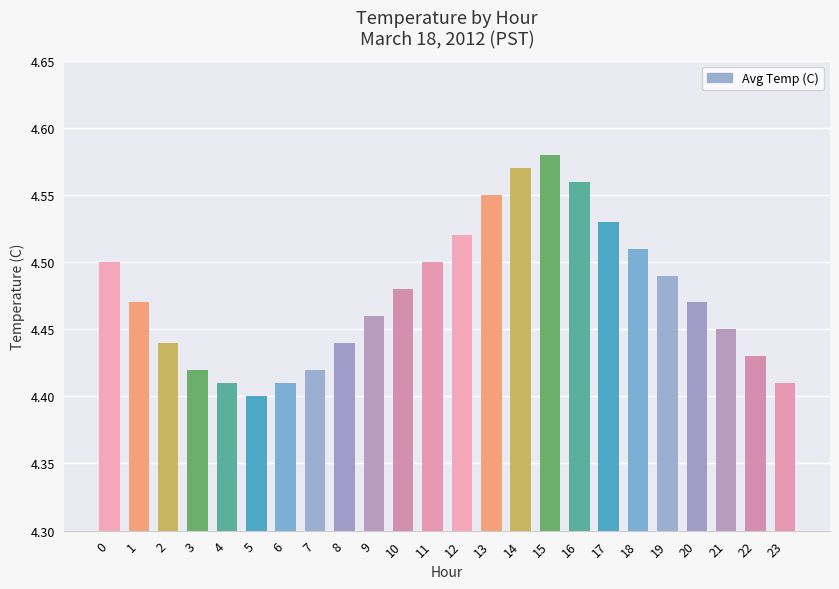

Approximately how many times larger is the value at 23 compared to 14?

1.0